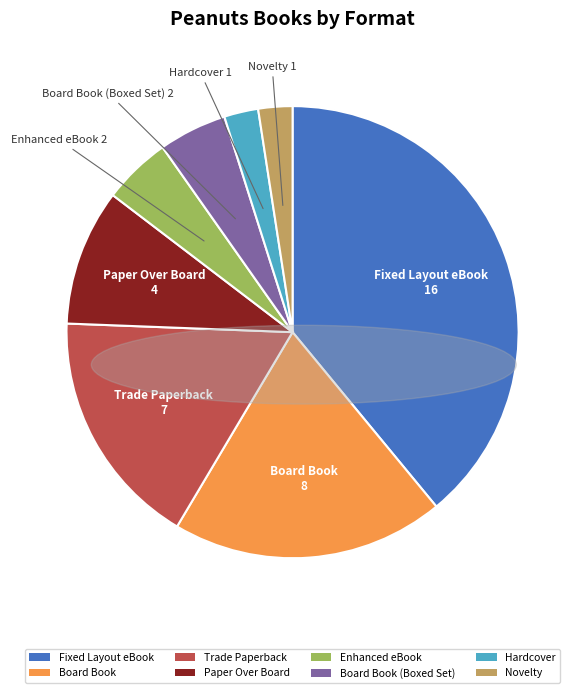

Combined, do Enhanced eBook and Board Book account for over 50%?

No